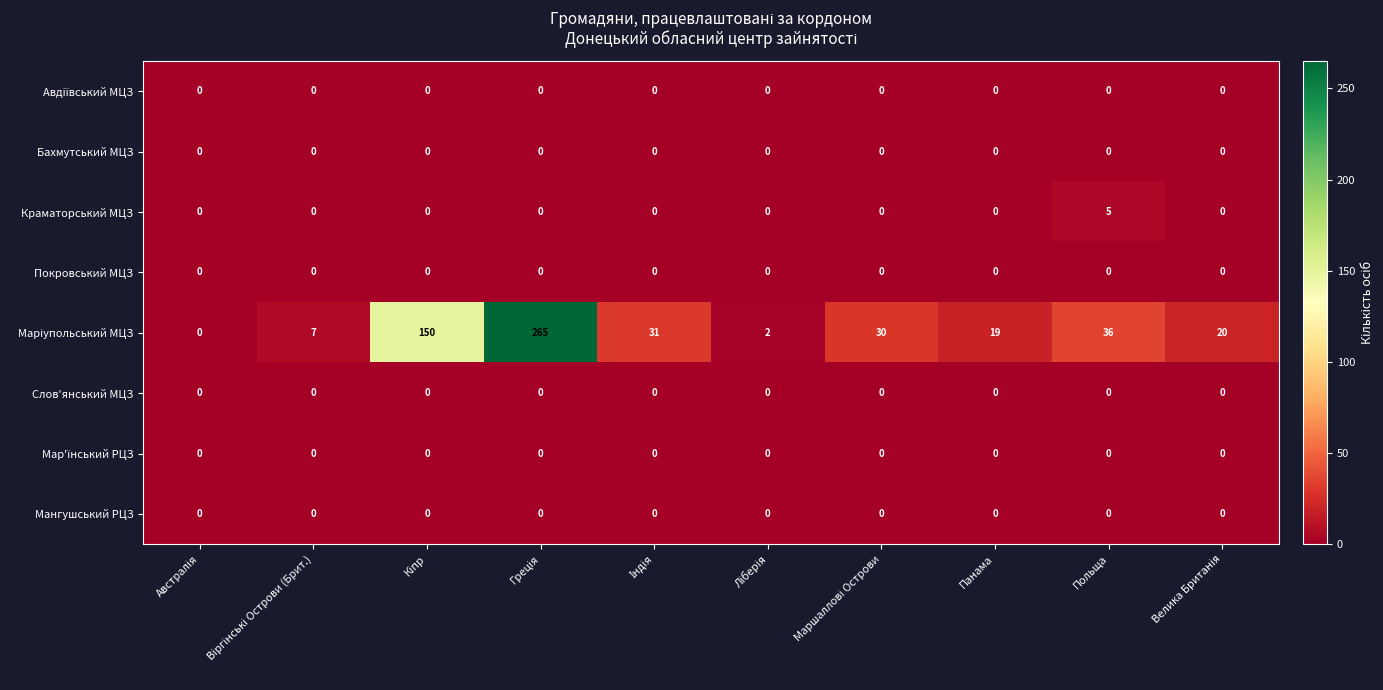

What is the spread (max minus min) of values at Польща?

36